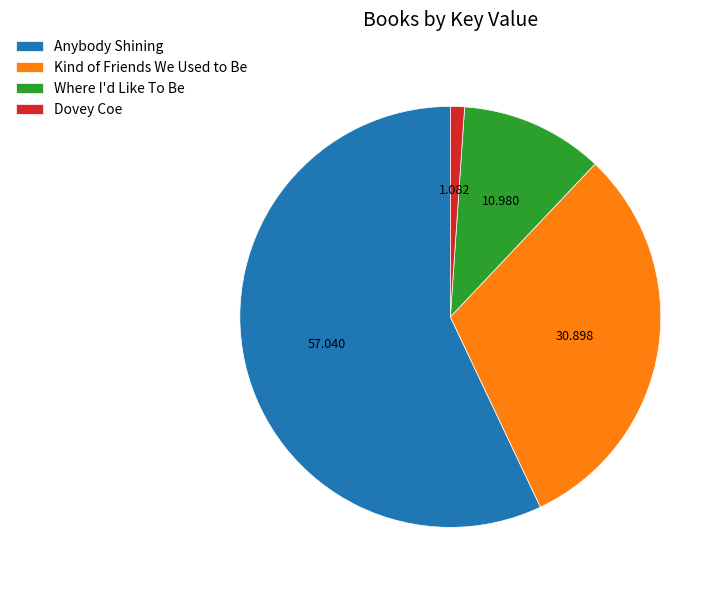

The Where I'd Like To Be slice represents 1% of the pie. True or false?

False